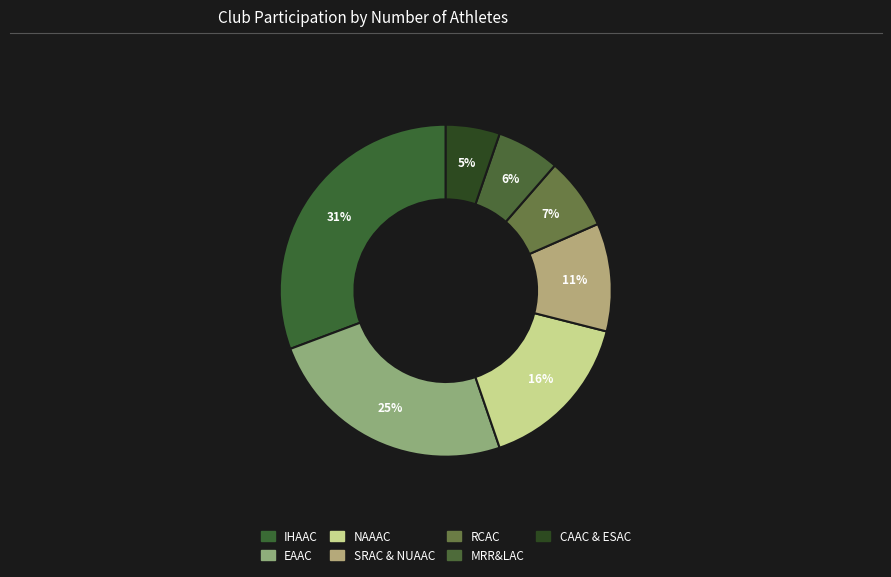

What percentage is the SRAC & NUAAC slice, to the nearest percent?

11%